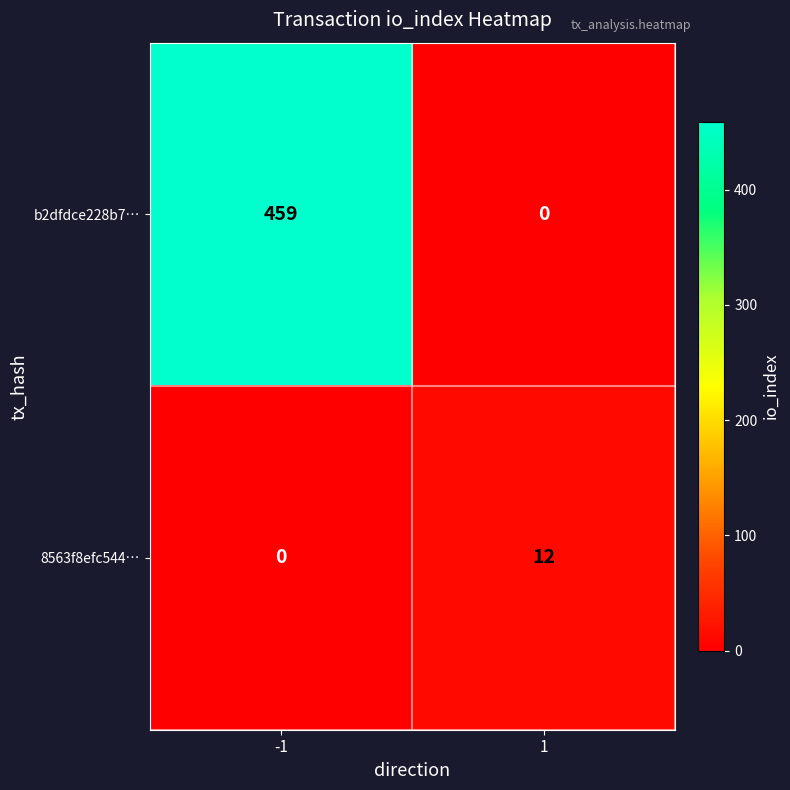

Which series changed the most between -1 and 1?

b2dfdce228b7…